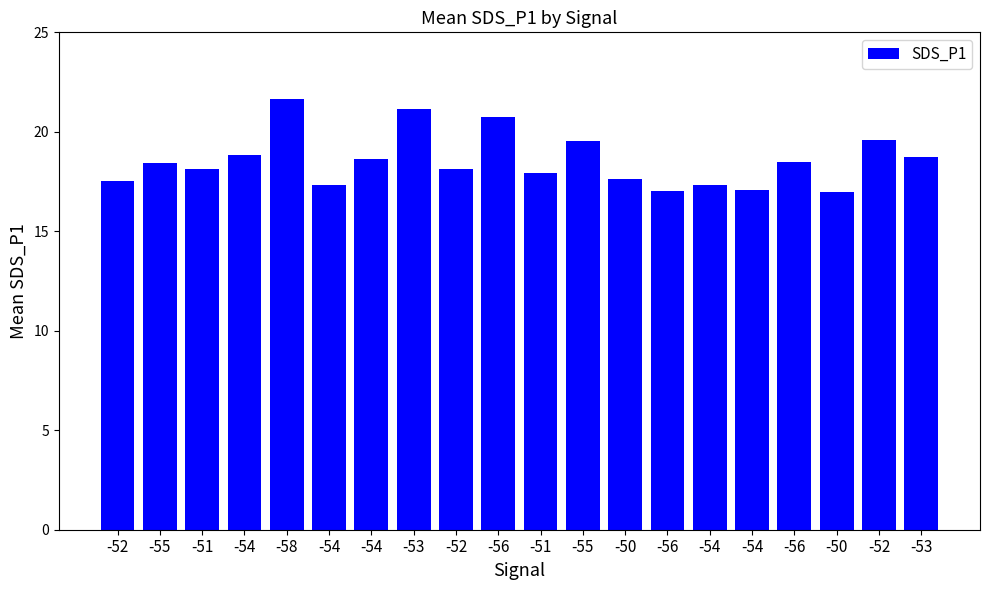

Which label corresponds to the largest value in the chart?

-58